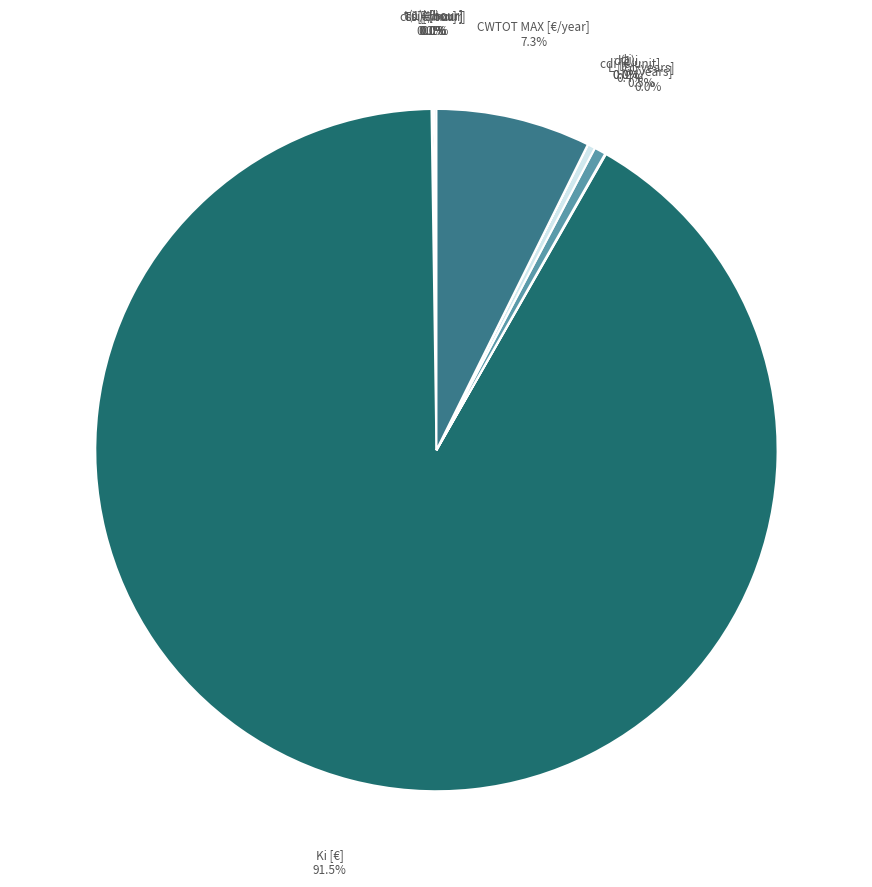

Which category accounts for the majority?

Ki [€]